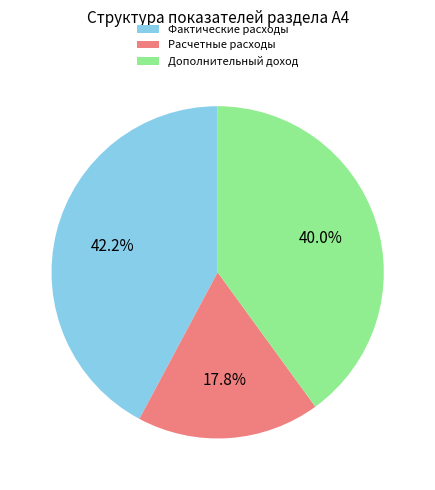

Is there any slice that represents more than half of the pie?

No